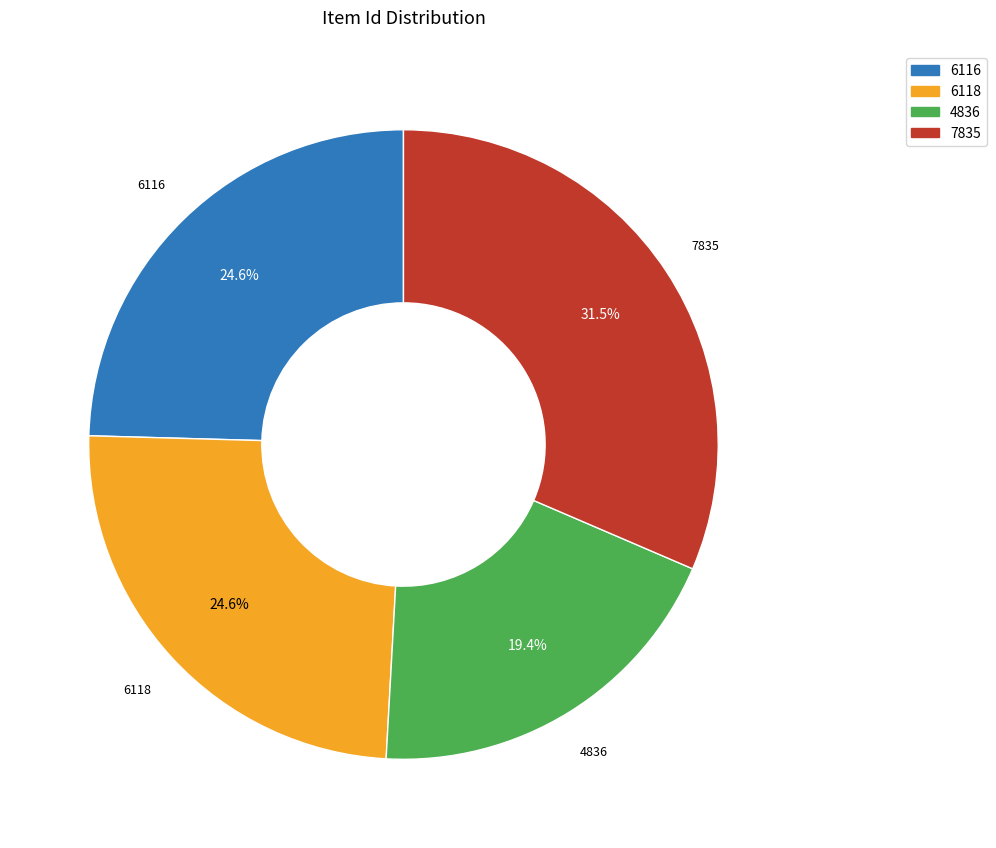

To the nearest percent, what is the difference between the 6116 and 4836 slice percentages?

5%